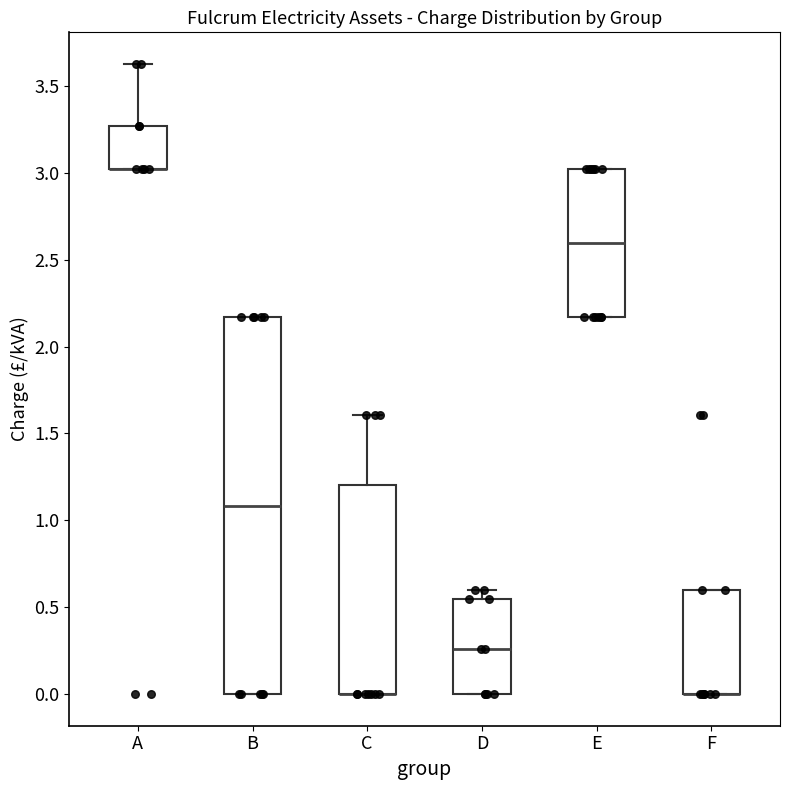

Reading left to right, read every box against the y-axis: the position of its median line, the range the box covers, and the ends of its whiskers. The values are not printed on the chart, so give them approximately, as read against the axis.

A: median 3.00 (drawn on the box's lower edge), box 3.00 to 3.25, whiskers 3.00 to 3.65
B: median 1.10, box 0.00 to 2.15, whiskers 0.00 to 2.15
C: median 0.00 (drawn on the box's lower edge), box 0.00 to 1.20, whiskers 0.00 to 1.60
D: median 0.25, box 0.00 to 0.55, whiskers 0.00 to 0.60
E: median 2.60, box 2.15 to 3.00, whiskers 2.15 to 3.00
F: median 0.00 (drawn on the box's lower edge), box 0.00 to 0.60, whiskers 0.00 to 0.60